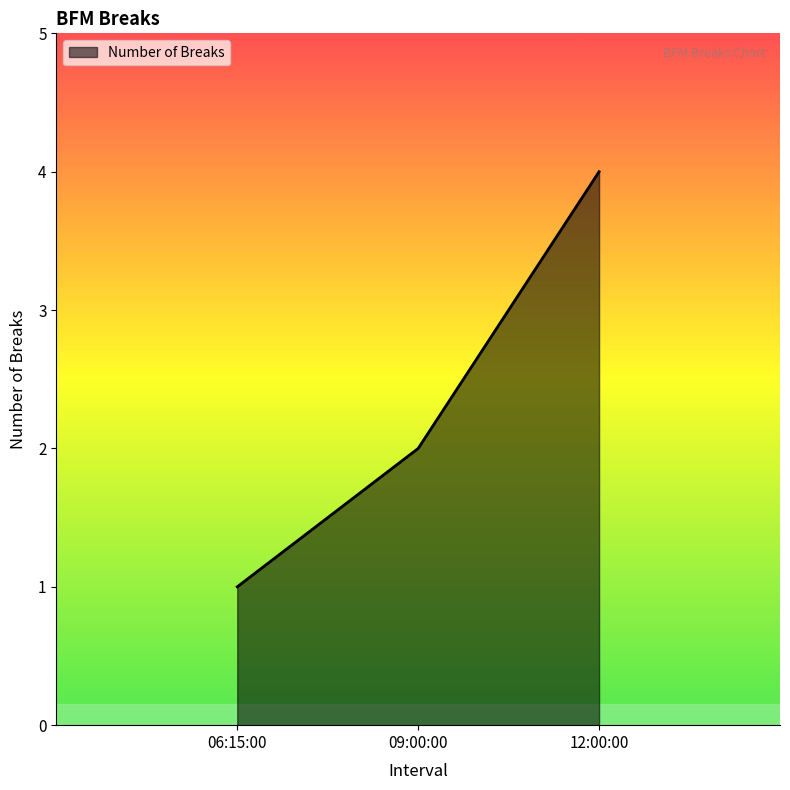

What is the ratio of the value at 06:15:00 to the value at 09:00:00?

0.5